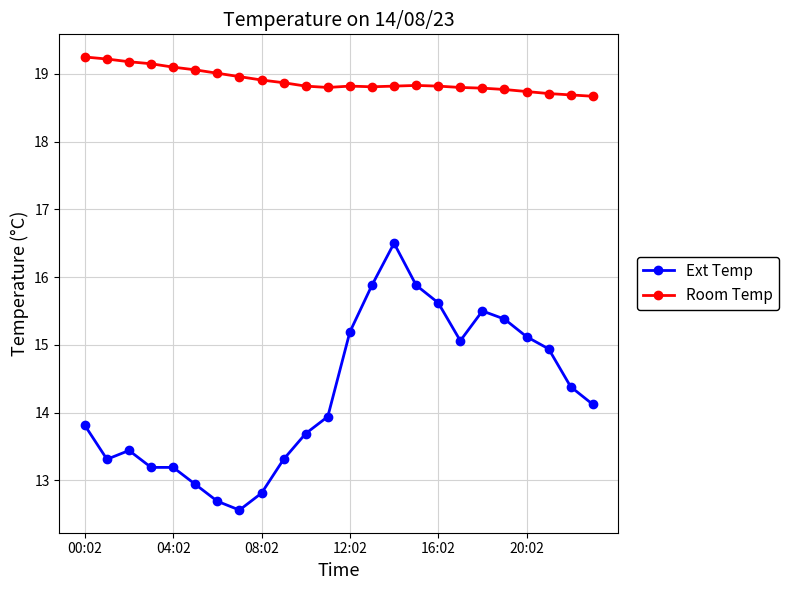

What is the value of the Ext Temp point at the 18th from the left?

15.1